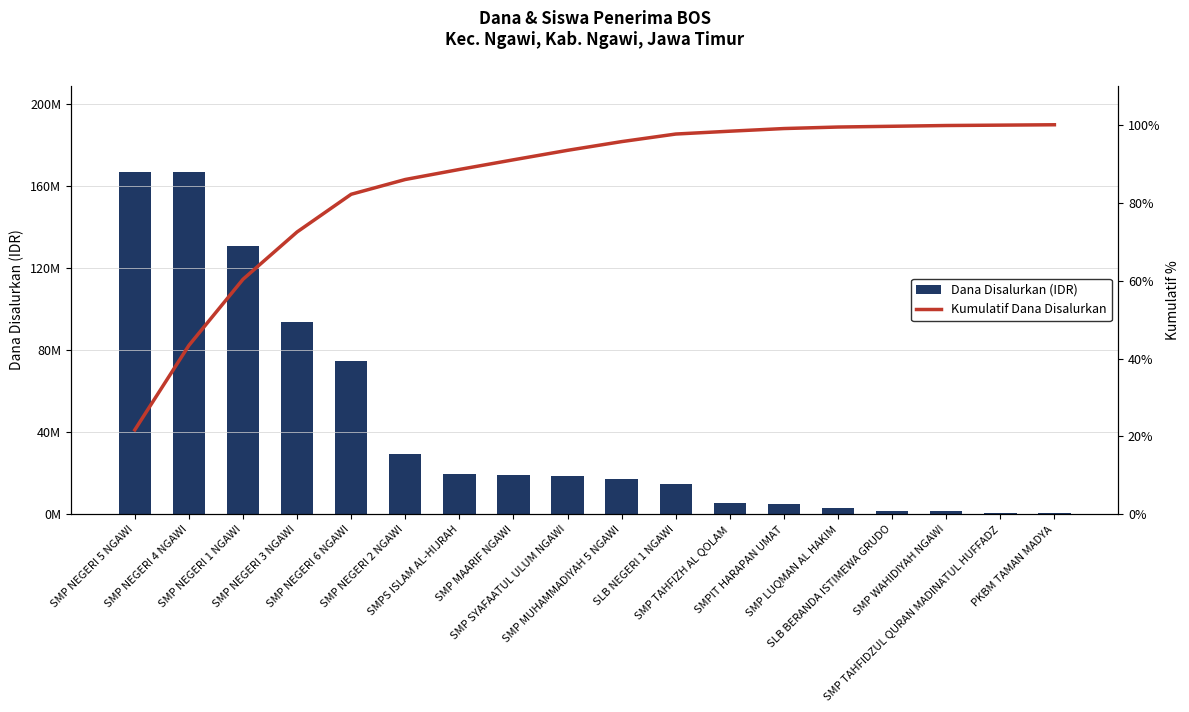

What is the difference between the Dana Disalurkan (IDR) values at SMP SYAFAATUL ULUM NGAWI and SMP NEGERI 1 NGAWI?

112125000.0